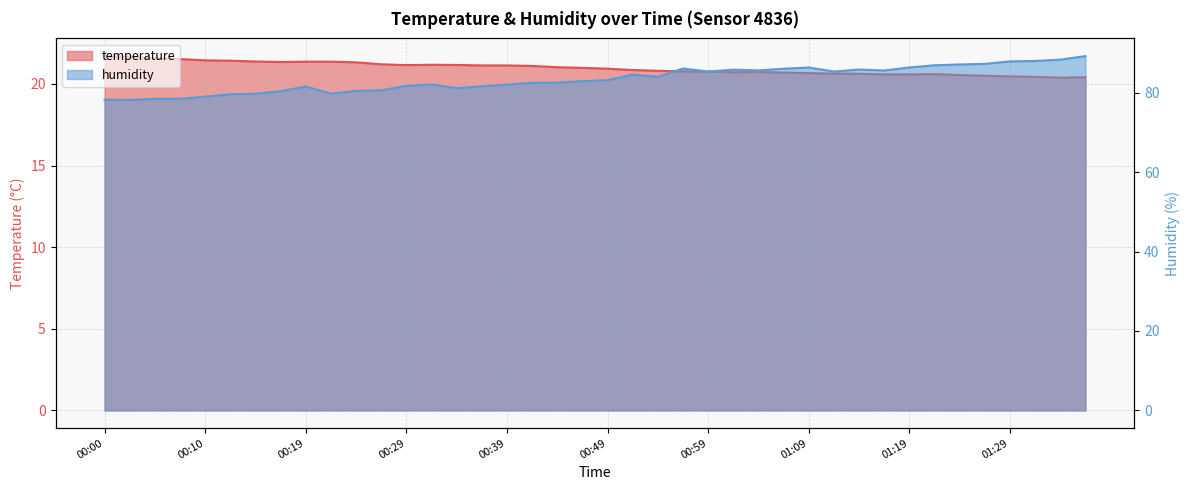

In temperature, how many points are lower than both neighbors (excluding endpoints)?

4